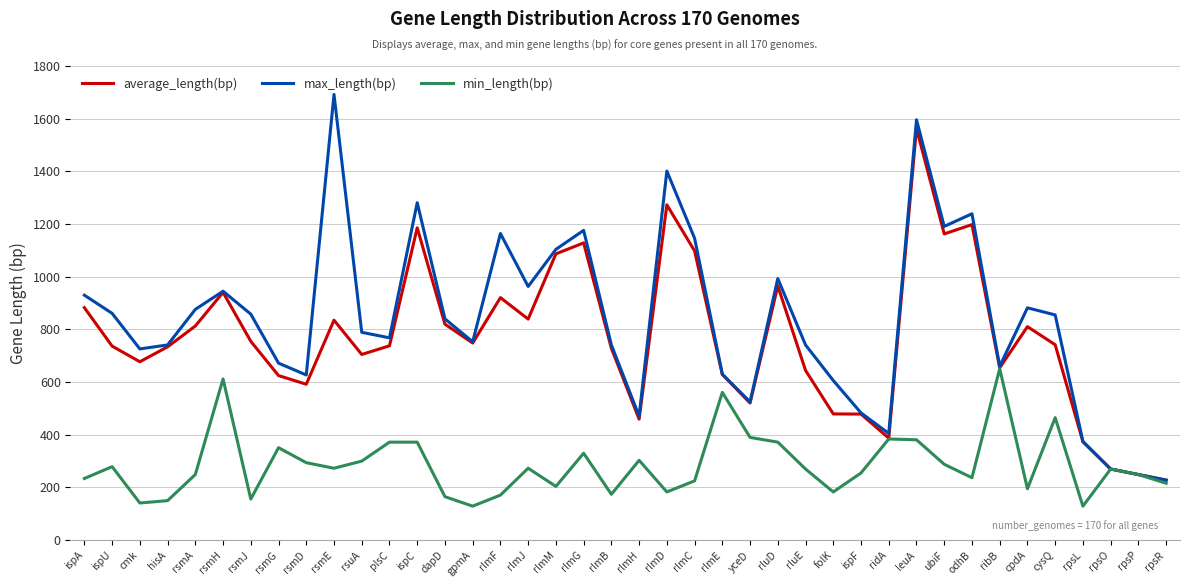

Which series has the largest range (max minus min)?

max_length(bp)